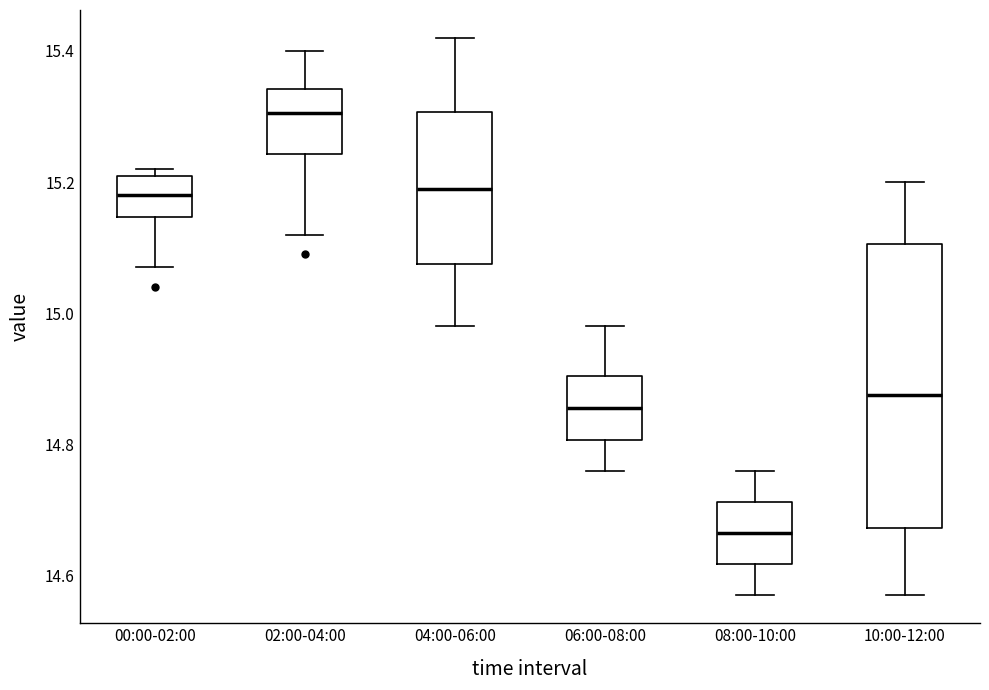

Reading left to right, transcribe this box plot: for each box, give where its median line is, the range the box spans, and where its two whiskers end, as read against the y-axis. The values are not printed on the chart, so give them approximately, as read against the axis.

00:00-02:00: median 15.18, box 15.14 to 15.22, whiskers 15.08 to 15.22 (just above the box's upper edge)
02:00-04:00: median 15.30, box 15.24 to 15.34, whiskers 15.12 to 15.40
04:00-06:00: median 15.20, box 15.08 to 15.30, whiskers 14.98 to 15.42
06:00-08:00: median 14.86, box 14.80 to 14.90, whiskers 14.76 to 14.98
08:00-10:00: median 14.66, box 14.62 to 14.72, whiskers 14.58 to 14.76
10:00-12:00: median 14.88, box 14.68 to 15.10, whiskers 14.58 to 15.20